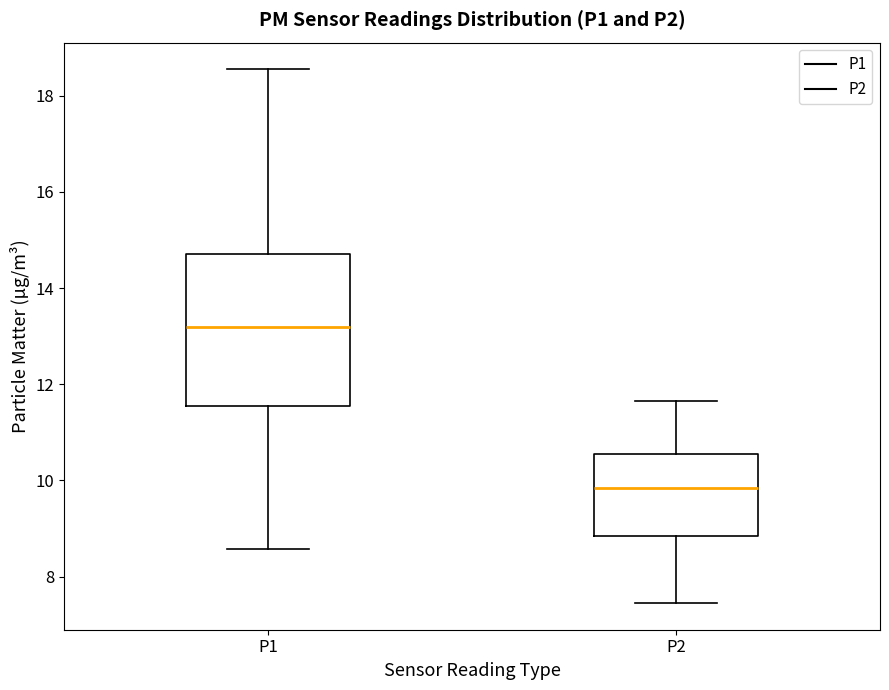

Where does the median line of the box for P2 sit on the y-axis? The values are not printed on the chart, so give them approximately, as read against the axis.

9.8